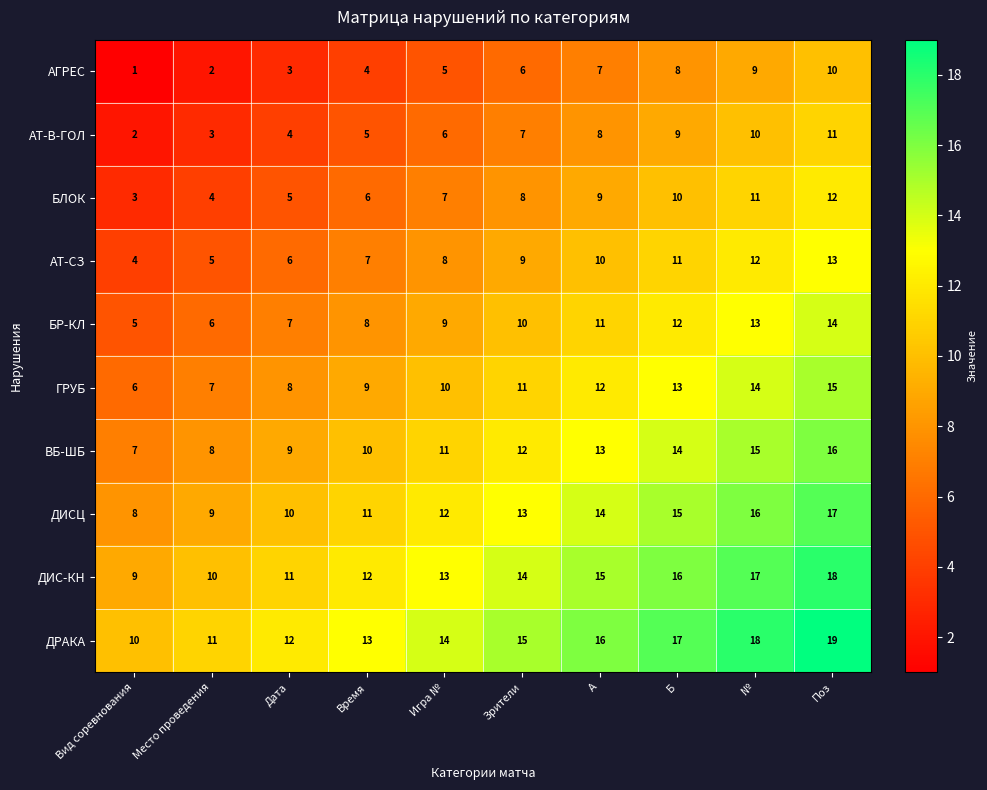

Count the number of categories in the chart.

10